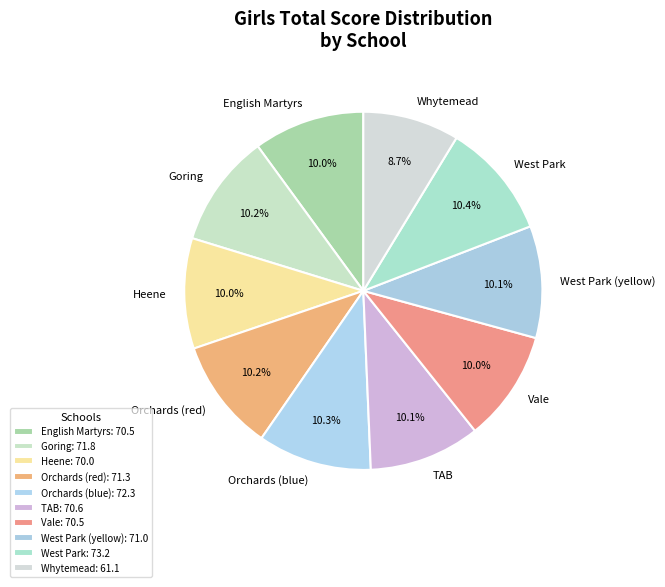

Approximately how many times larger is the value at Vale compared to West Park (yellow)?

1.0